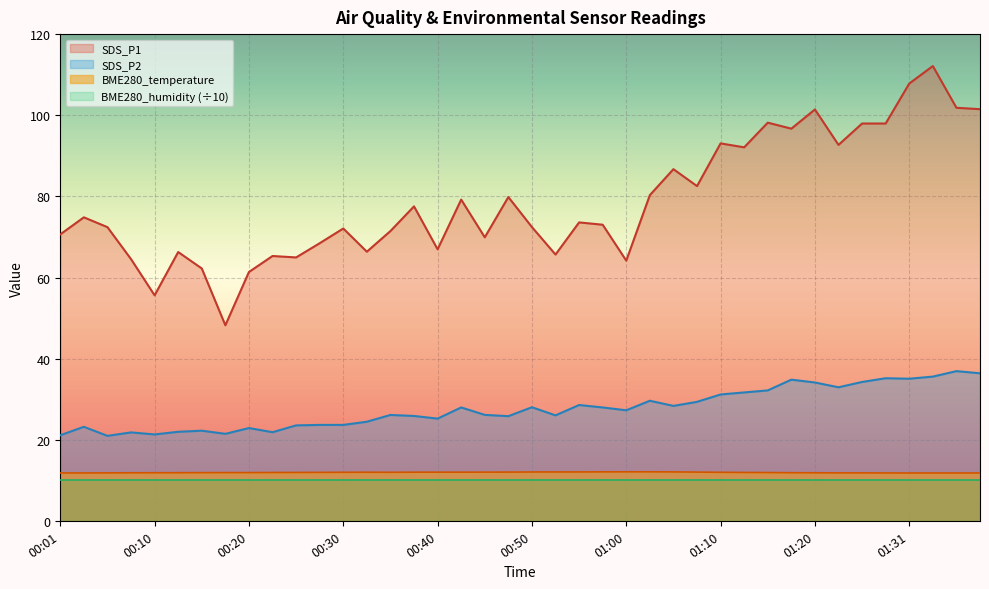

What is the difference between the maximum and minimum values in the SDS_P1 series?

63.9